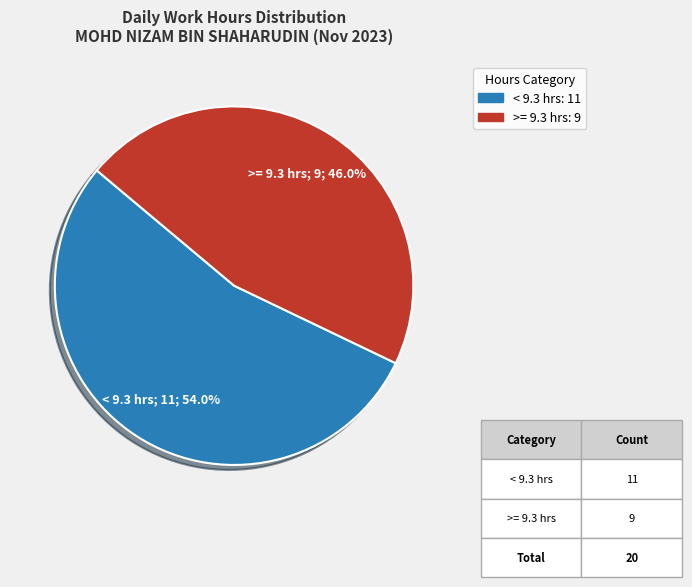

Does any single category account for the majority?

Yes